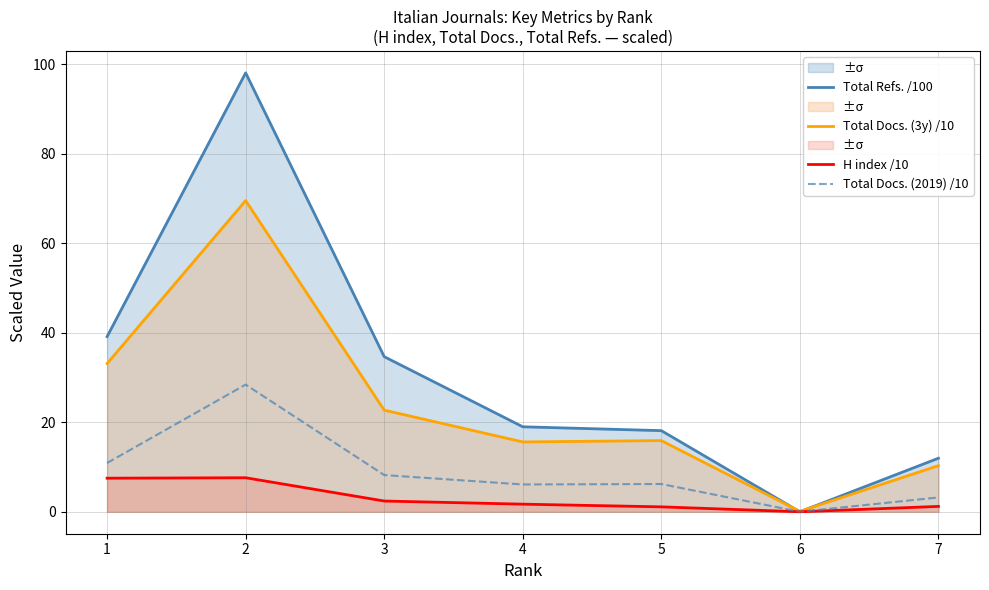

At which category is the sum across all series the highest?

2